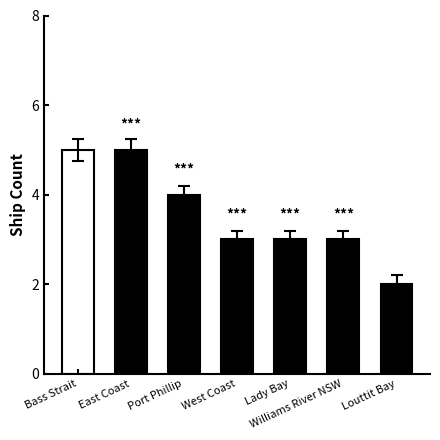

What is the difference between the maximum and minimum values?

3